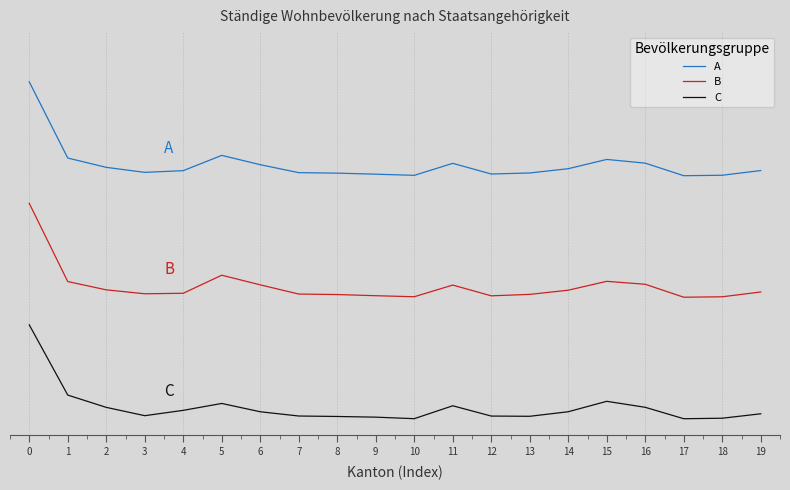

The C series shows 0.0 at 9. True or false?

True